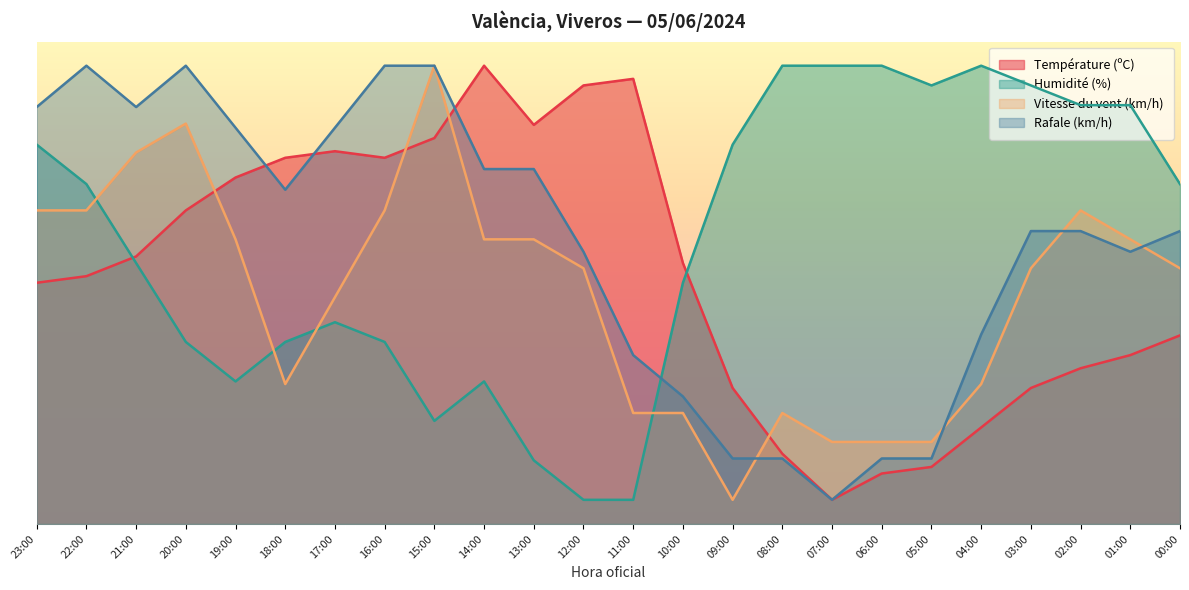

Does the chart have visible grid lines?

No